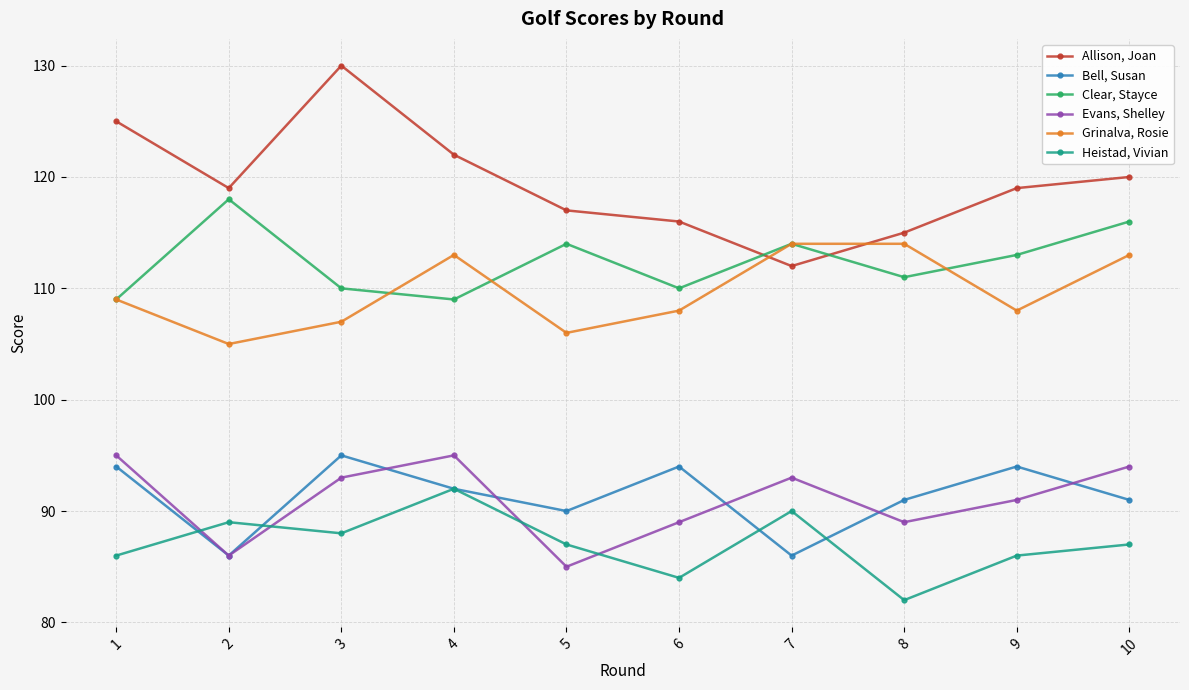

Is the value of Clear, Stayce at 6 greater than the value of Evans, Shelley at 2?

Yes